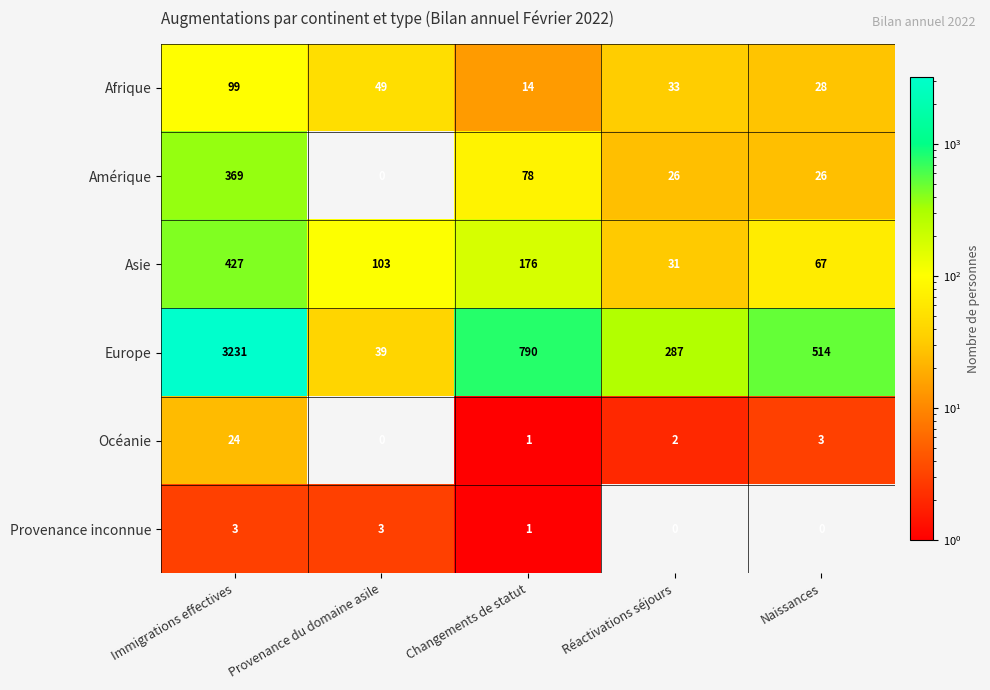

List the labels in order of Asie value, largest first.

Immigrations effectives, Changements de statut, Provenance du domaine asile, Naissances, Réactivations séjours